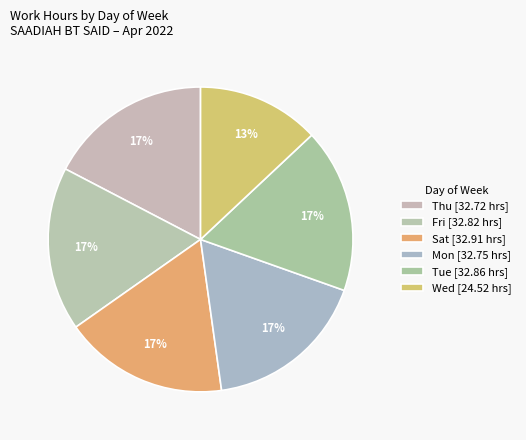

Count the number of slices in the pie.

6